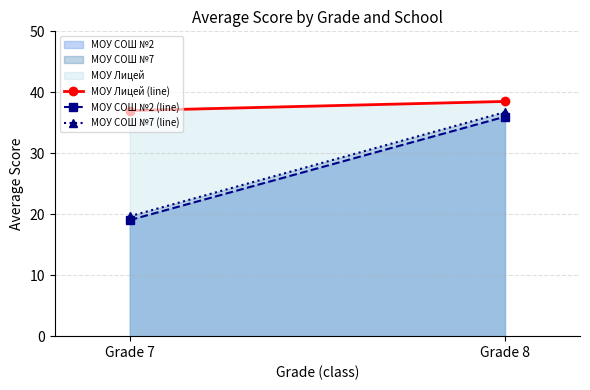

What is the sum of all МОУ Лицей (line) values?

75.5